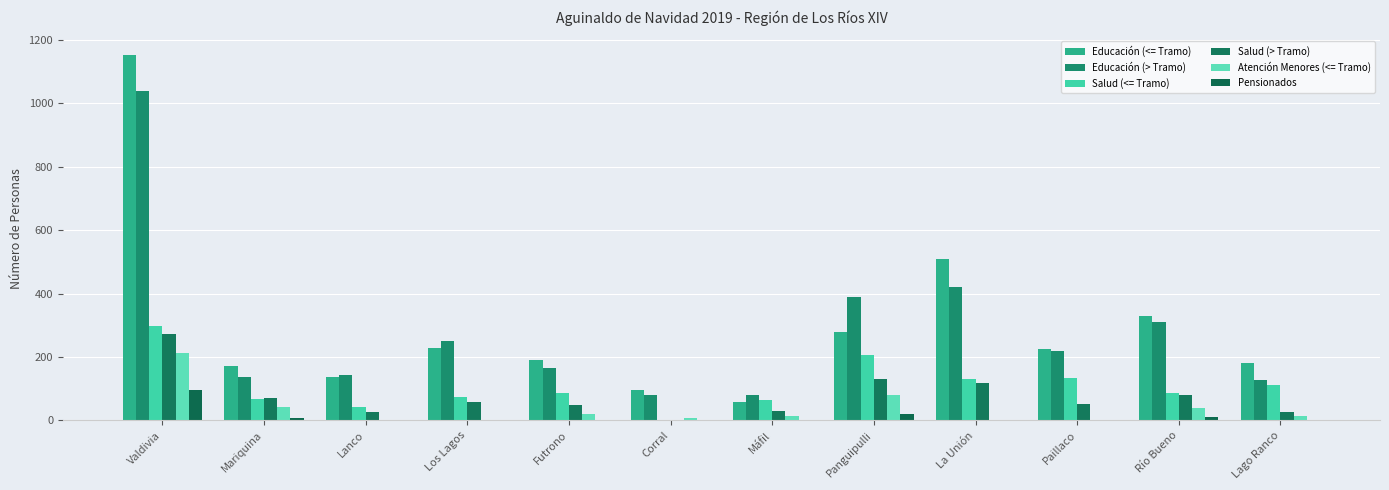

The value of Atención Menores (<= Tramo) at Lanco is 0. True or false?

True